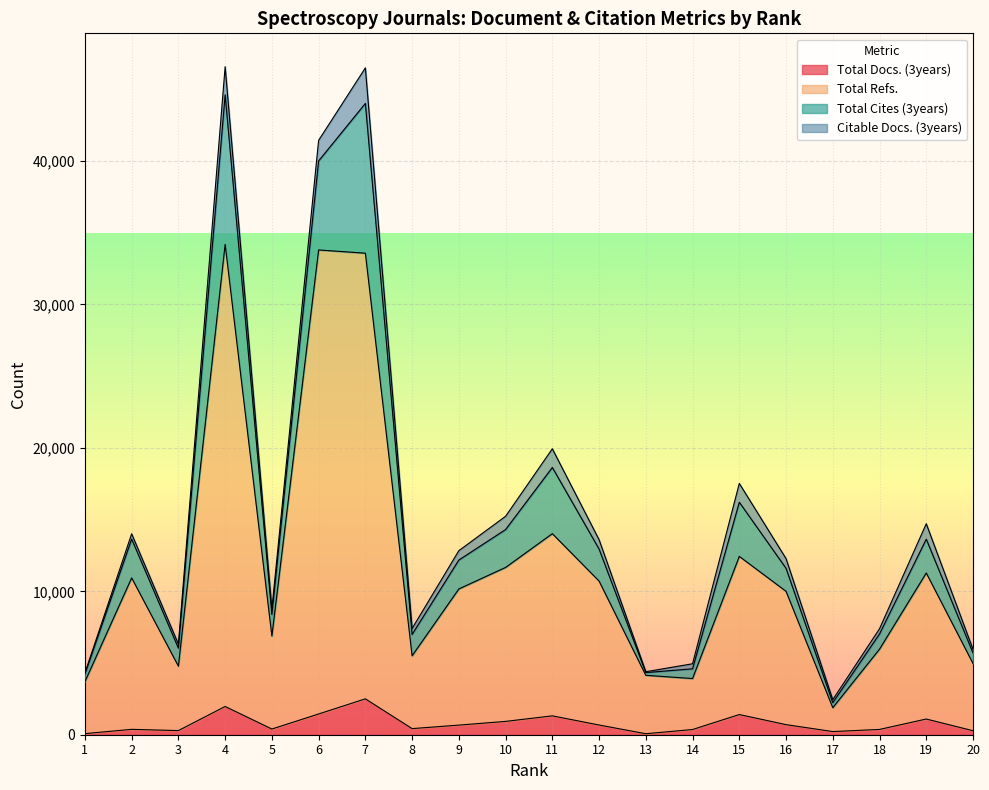

At which label is Total Docs. (3years) closest to 1285?

11